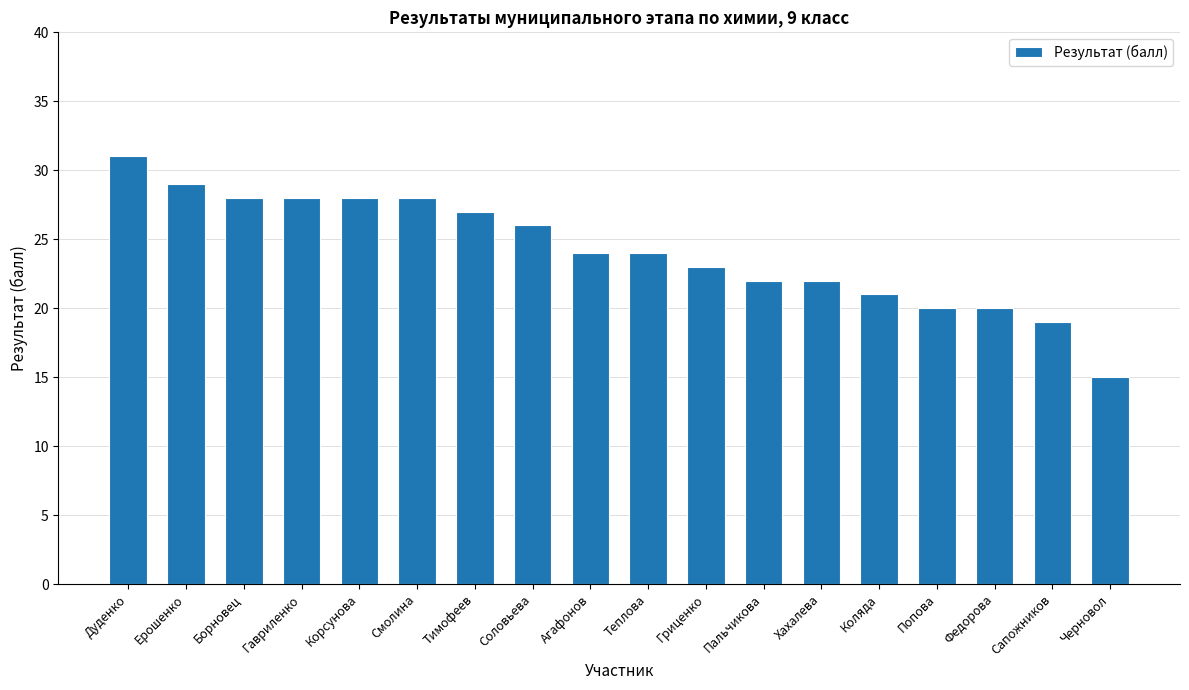

Reading right to left, extract all data points from this chart.

15	19	20	20	21	22	22	23	24	24	26	27	28	28	28	28	29	31